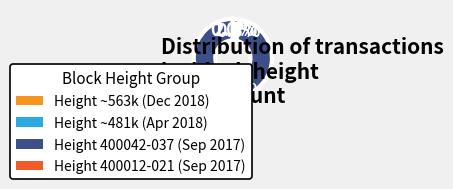

Is there any slice that represents more than half of the pie?

Yes